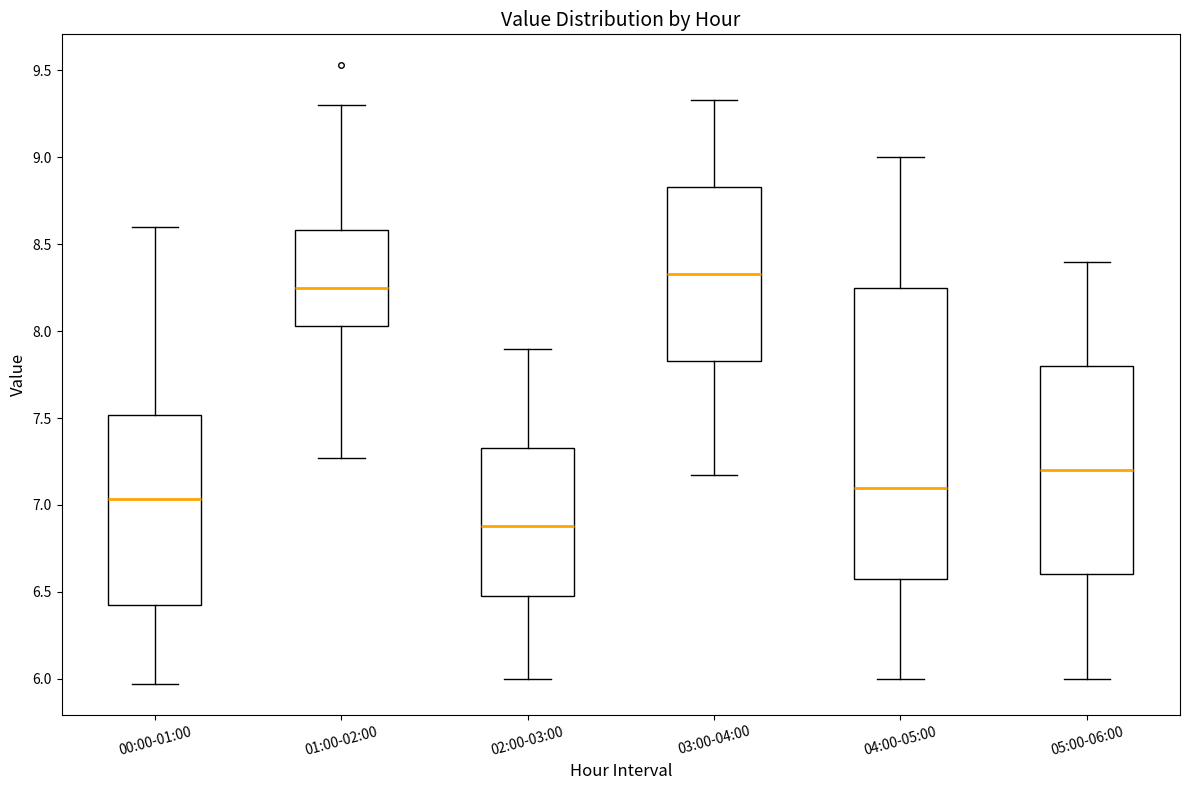

Where does the upper whisker of the box for 01:00-02:00 end on the y-axis? The values are not printed on the chart, so give them approximately, as read against the axis.

9.30